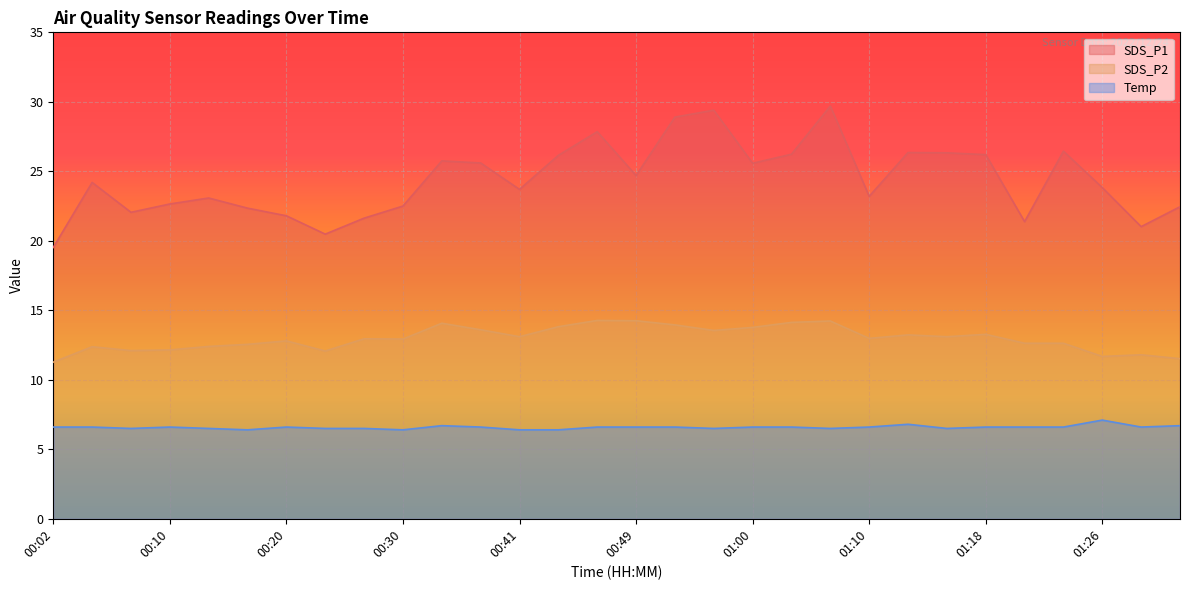

Which category has the lowest value across all series?

00:17